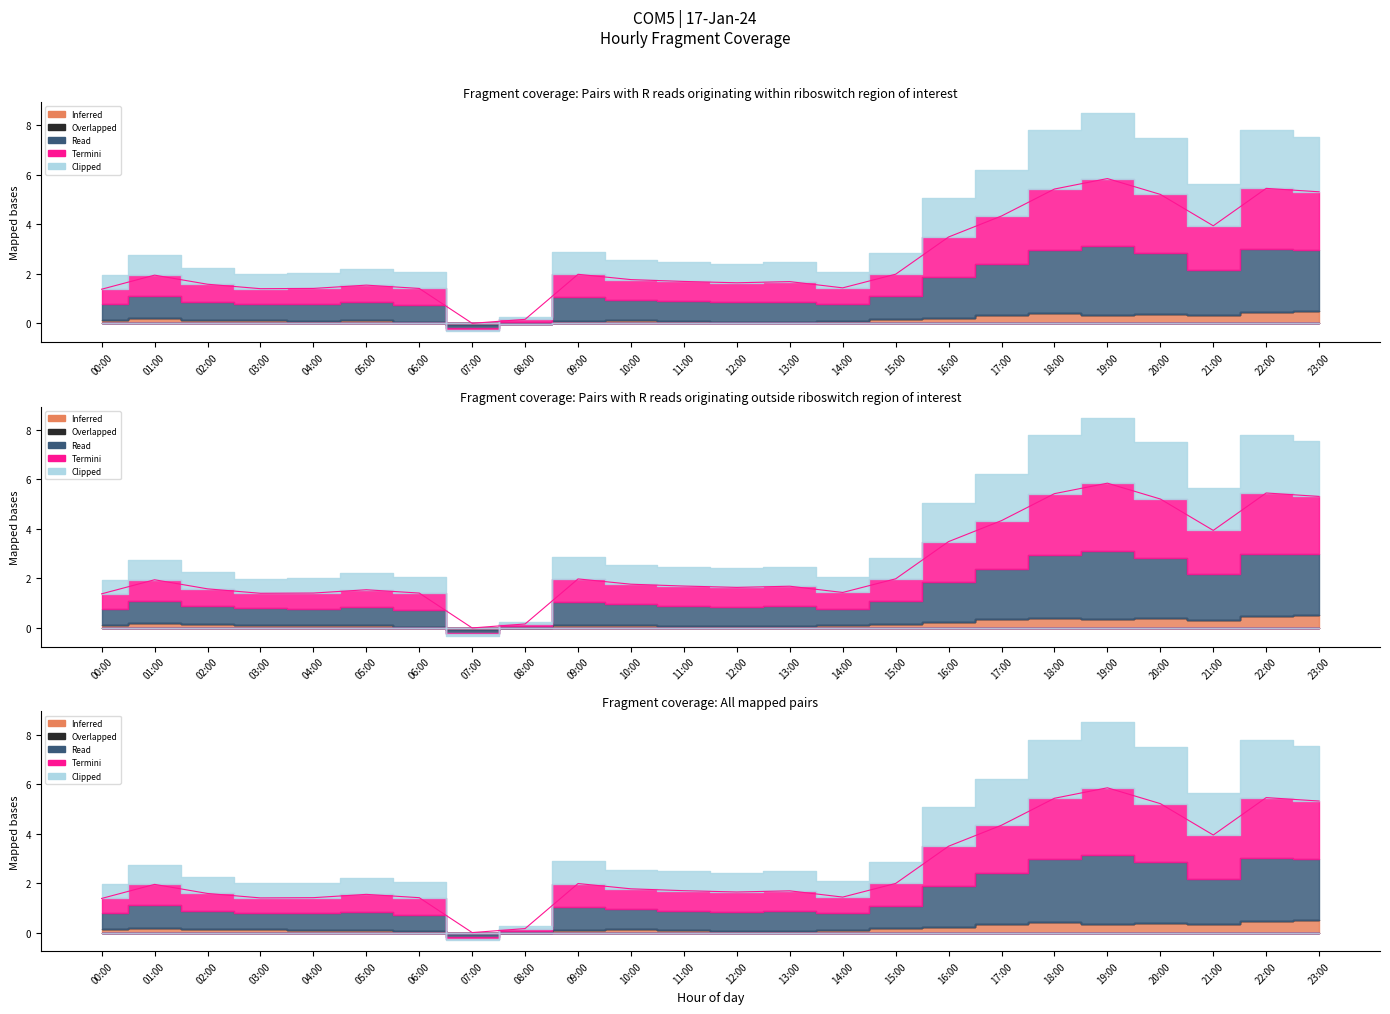

What is the value of the Clipped point at the 2nd from the left?

1.9